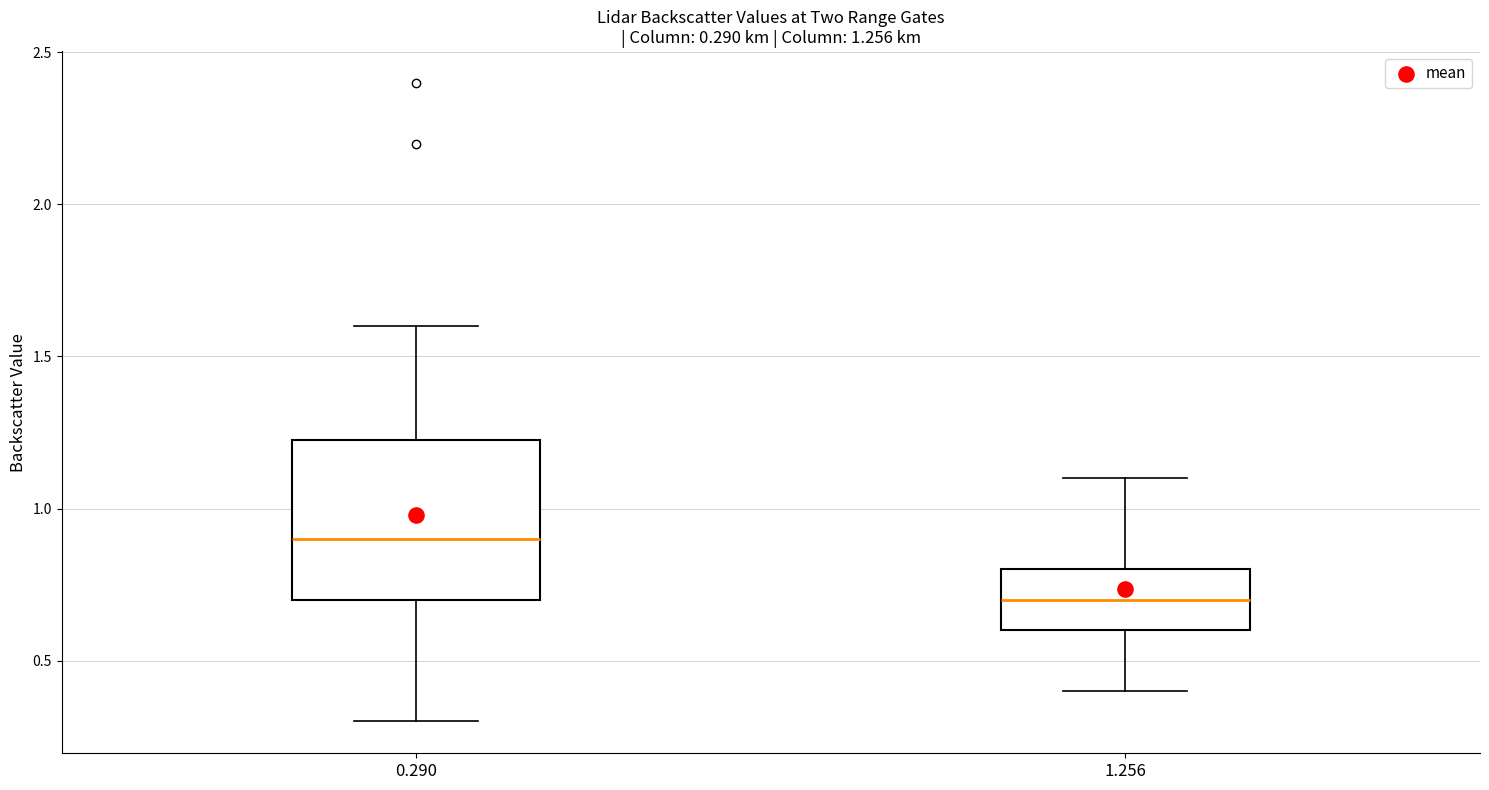

Which box has the highest median line?

0.290